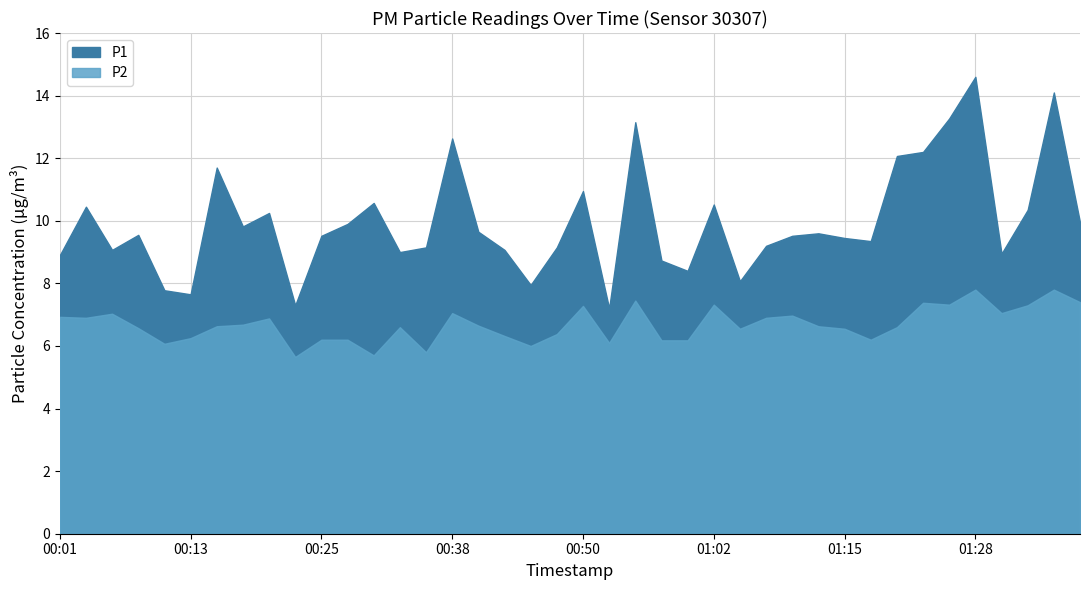

Where is P2 nearest to the value 6?

00:45